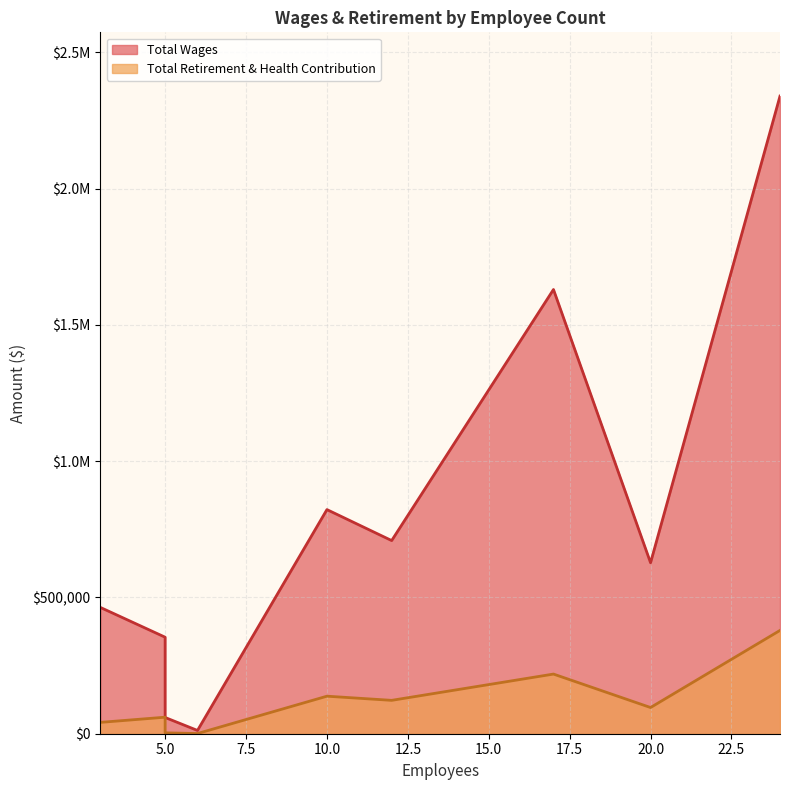

How many lines are shown in the chart?

2